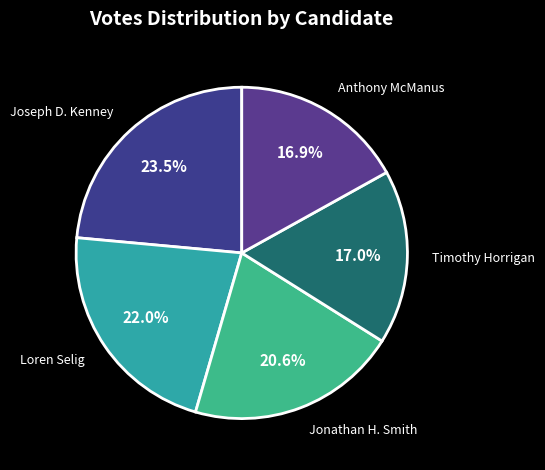

How many segments does this pie chart have?

5